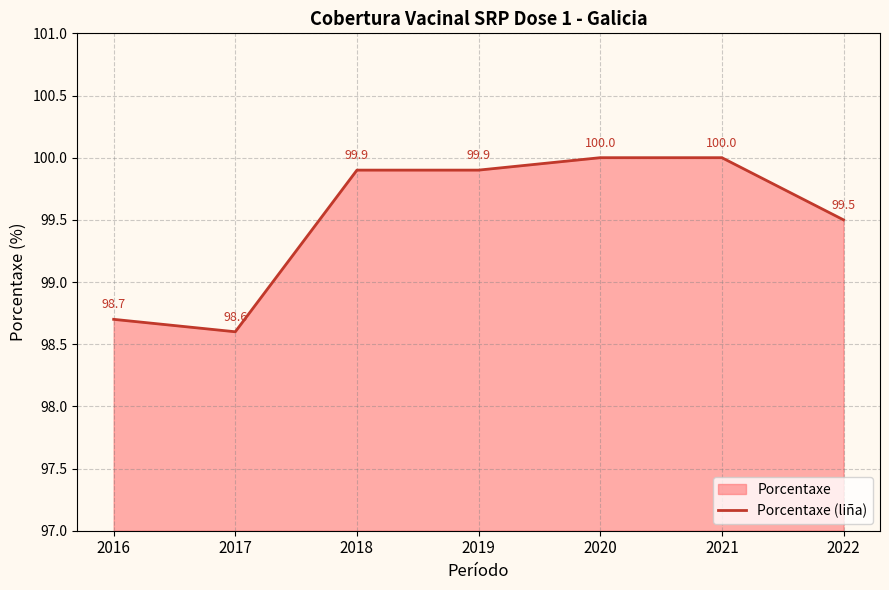

True or false: the data has more than 0 interior local peaks.

False